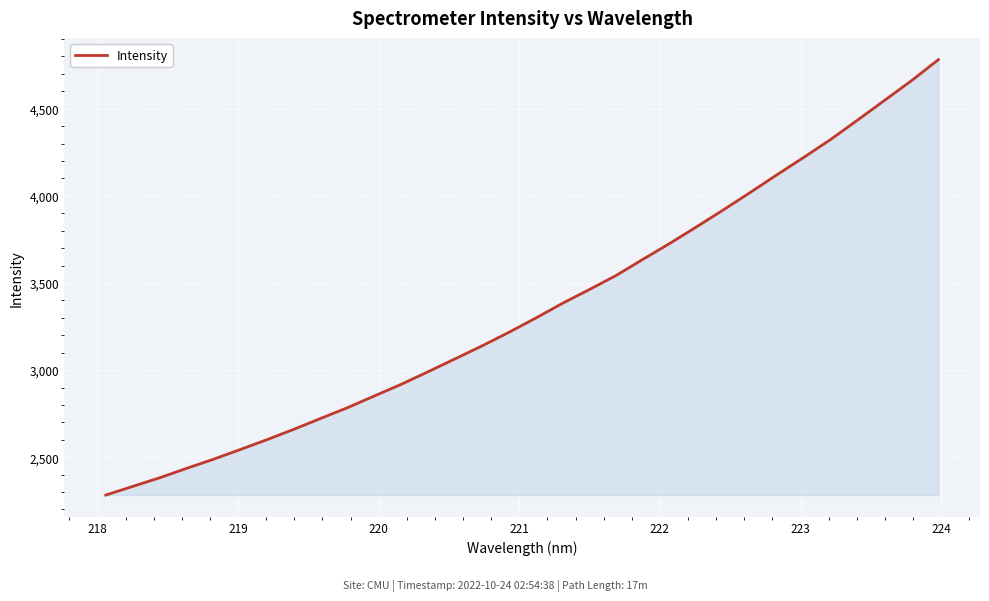

Does the chart display data point markers on the line(s)?

No